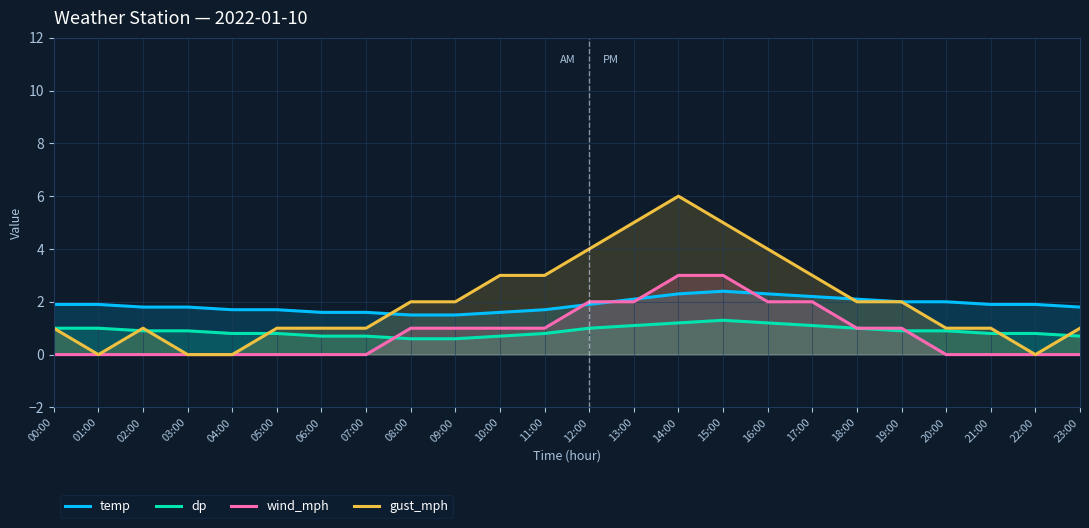

In gust_mph, how many points are lower than both neighbors (excluding endpoints)?

2